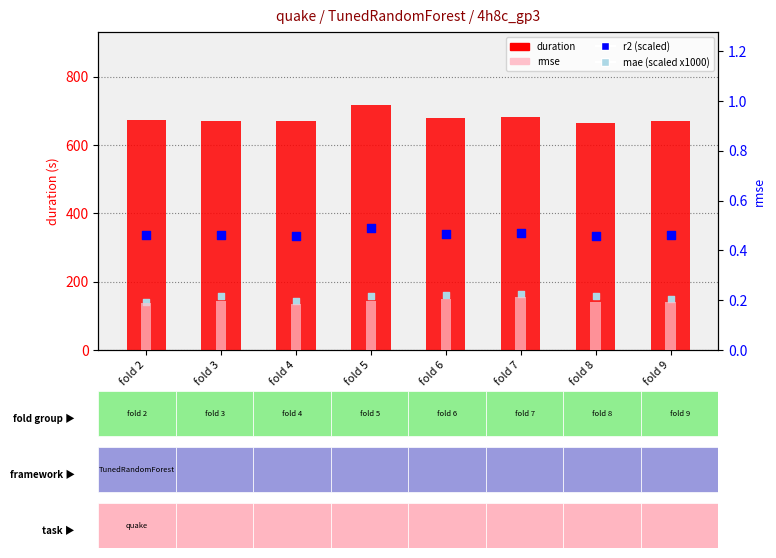

Which series has the largest Y range (max minus min)?

duration